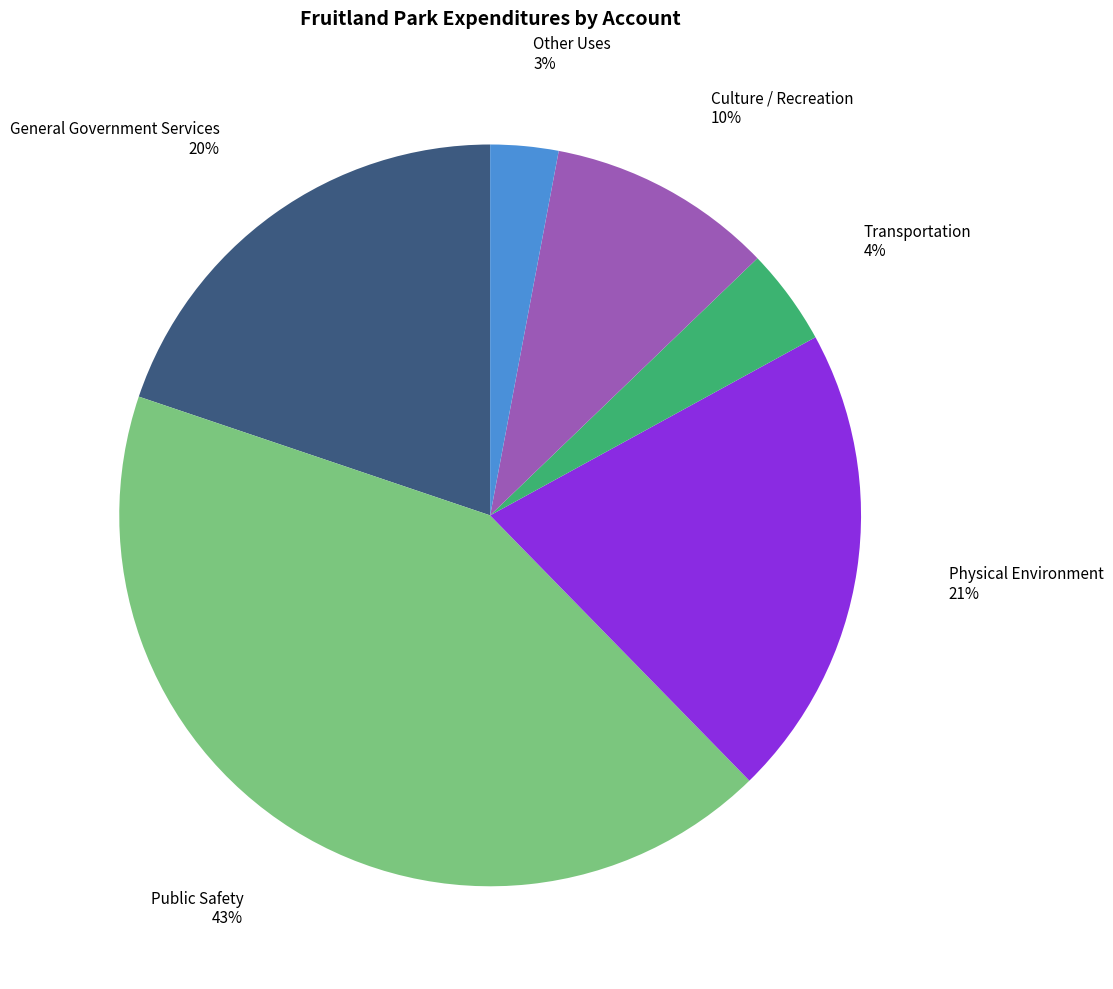

What is the smallest slice in the pie chart?

Other Uses